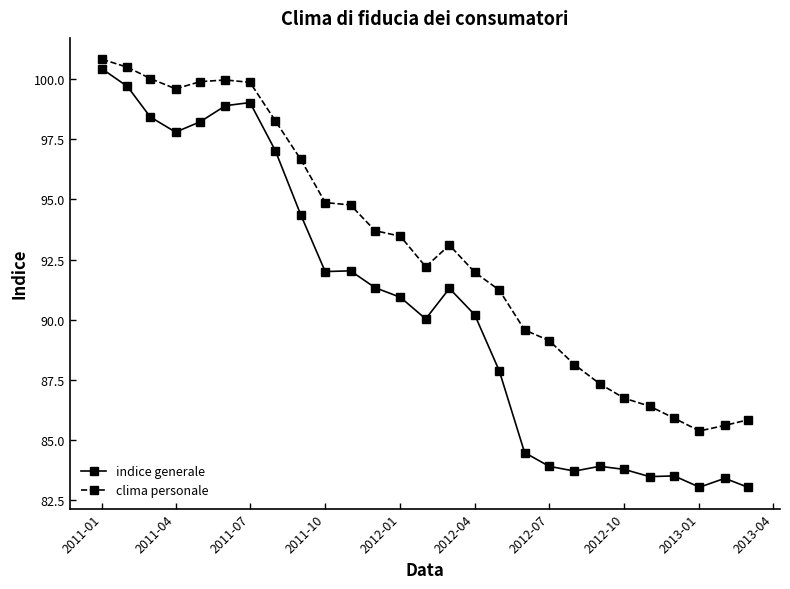

What is the smallest value displayed?

83.0